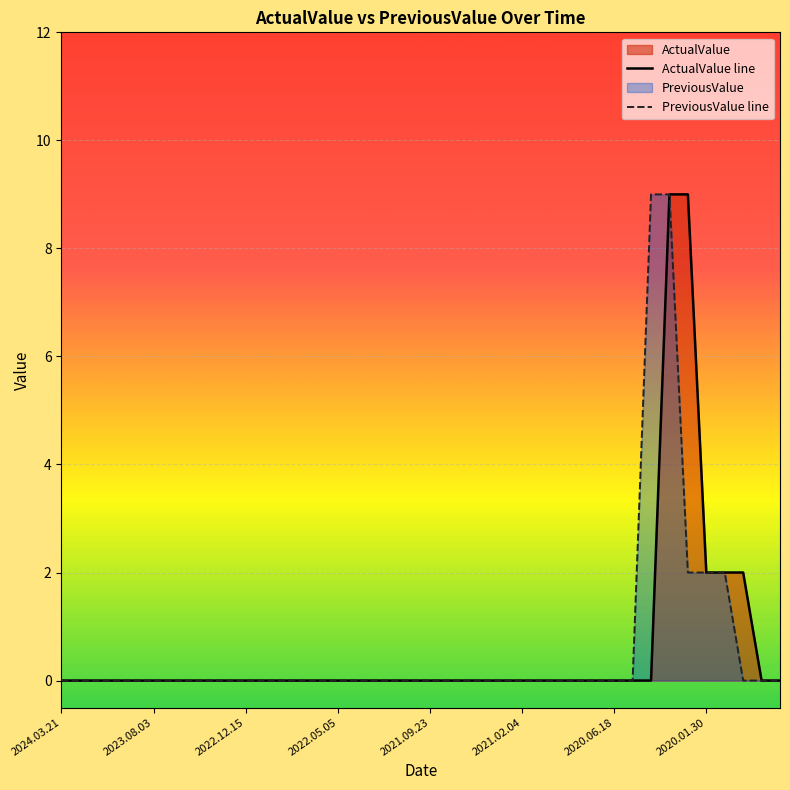

Count the ActualValue line values in the range 0 to 1.

35